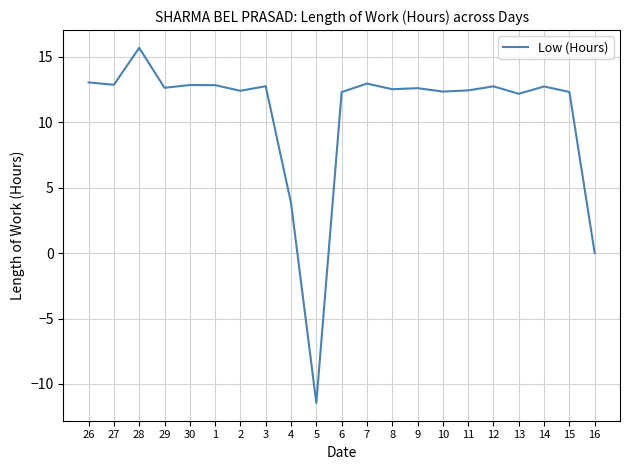

What position from the left is 28?

3